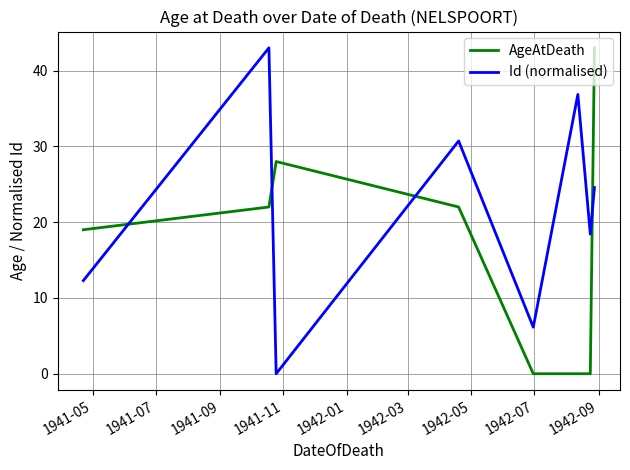

List the series in order of their overall mean, highest first.

Id (normalised), AgeAtDeath